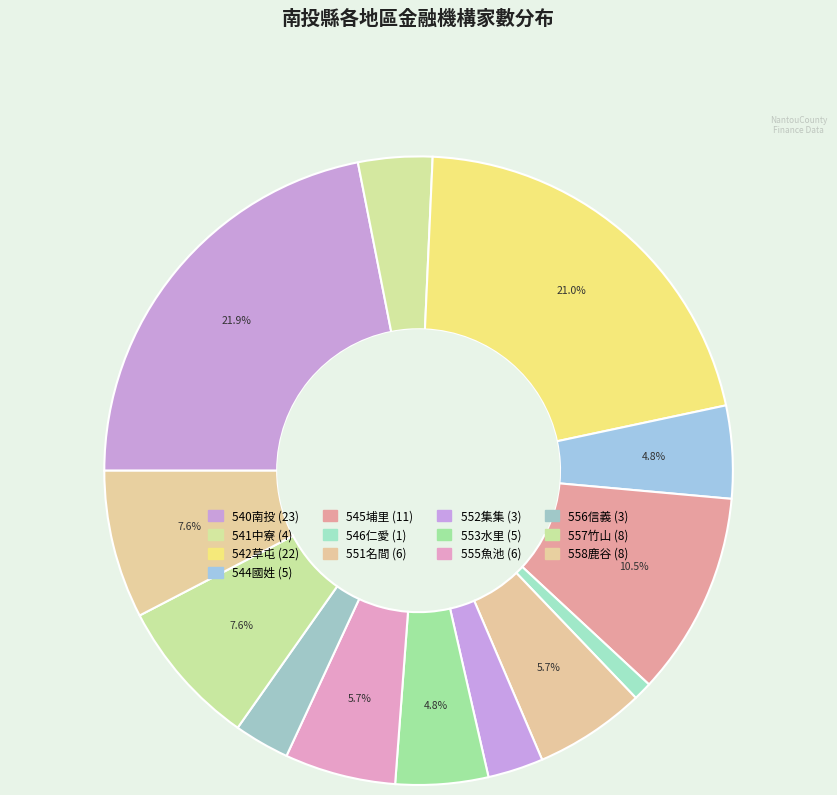

What percentage do 556信義 and 558鹿谷 together represent?

10.5%